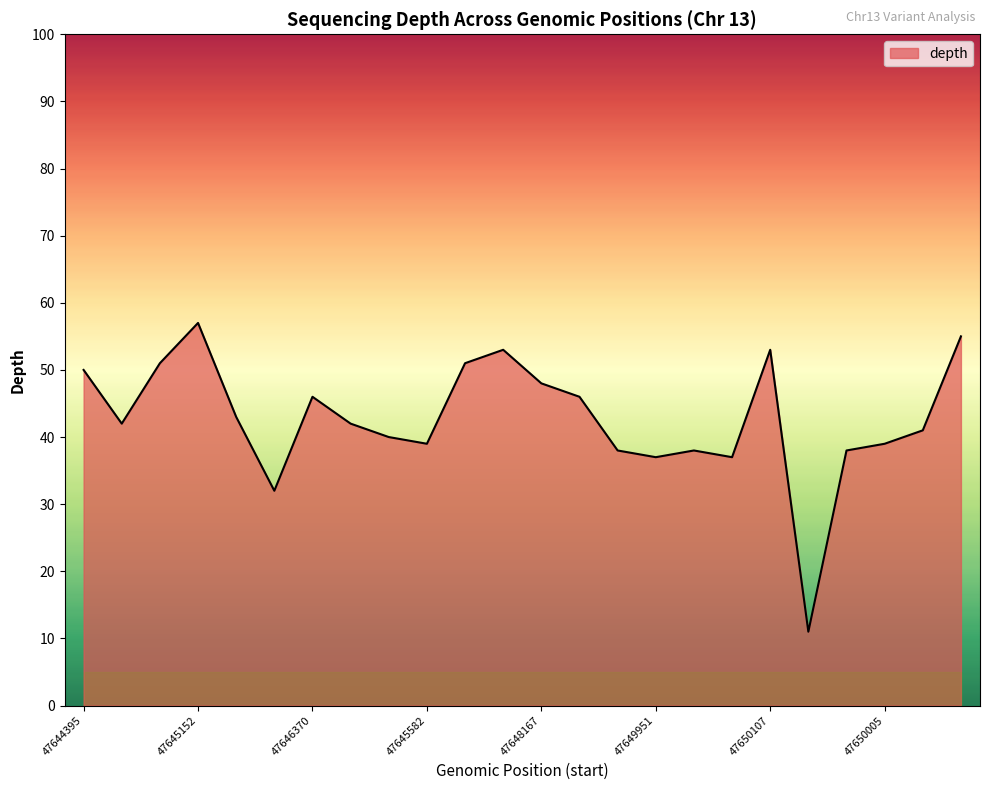

What is the difference between the maximum and minimum values?

46